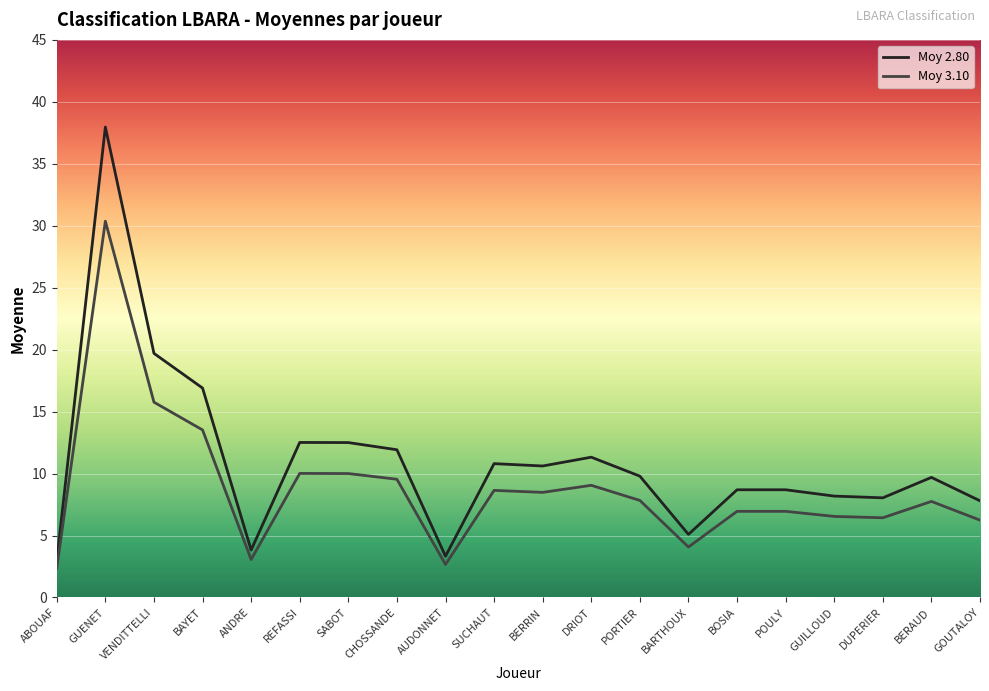

Reading left to right, what are all the values shown in this chart?

Moy 2.80: 3.0	38.0	19.7	16.9	3.8	12.5	12.5	11.9	3.3	10.8	10.6	11.3	9.8	5.1	8.7	8.7	8.2	8.0	9.7	7.8
Moy 3.10: 2.4	30.4	15.8	13.5	3.1	10.0	10.0	9.5	2.7	8.6	8.5	9.1	7.8	4.1	7.0	7.0	6.5	6.4	7.8	6.2